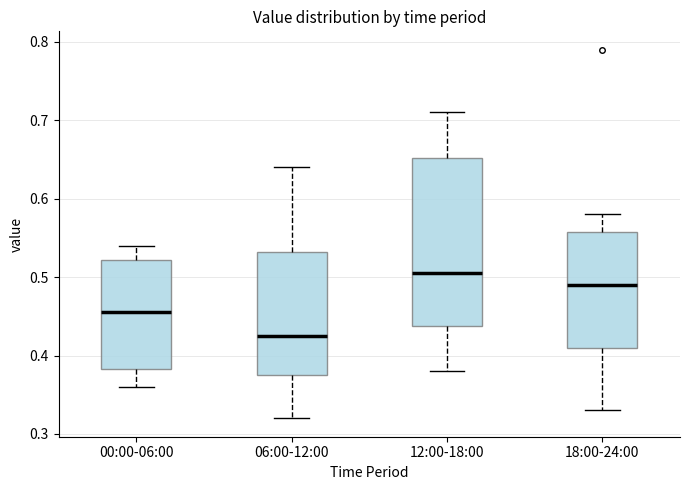

Reading left to right, read every box against the y-axis: the position of its median line, the range the box covers, and the ends of its whiskers. The values are not printed on the chart, so give them approximately, as read against the axis.

00:00-06:00: median 0.46, box 0.38 to 0.52, whiskers 0.36 to 0.54
06:00-12:00: median 0.43, box 0.38 to 0.53, whiskers 0.32 to 0.64
12:00-18:00: median 0.51, box 0.44 to 0.65, whiskers 0.38 to 0.71
18:00-24:00: median 0.49, box 0.41 to 0.56, whiskers 0.33 to 0.58